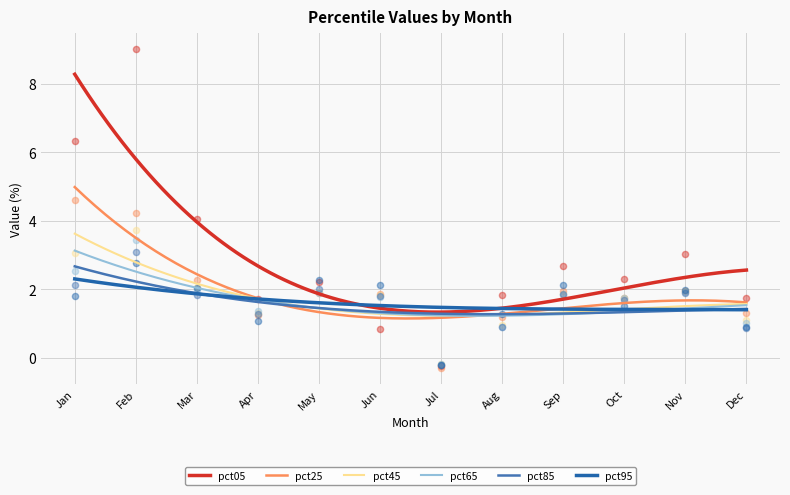

Is the value of pct95 at Feb greater than the value of pct25 at Jul?

Yes